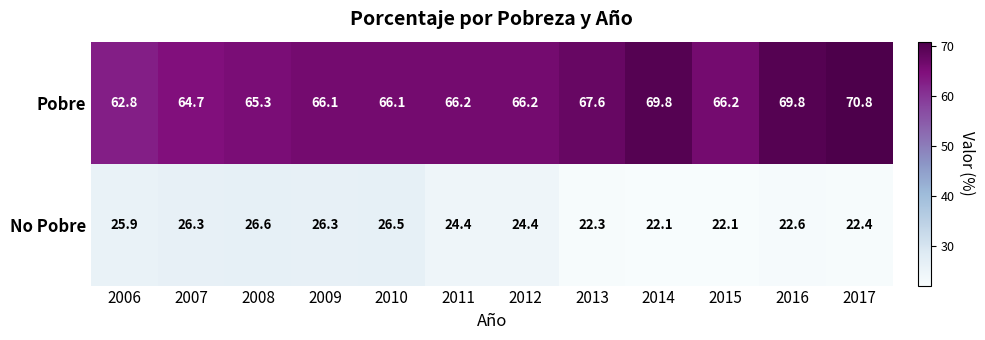

True or false: Pobre has a value of 66.1 at 2010.

True